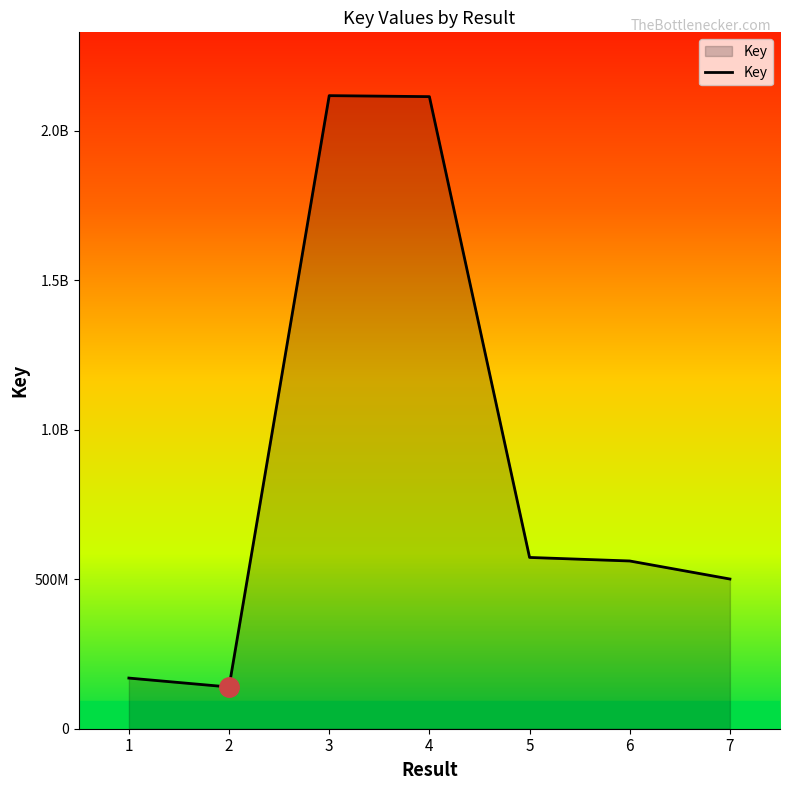

Does the chart have visible grid lines?

No